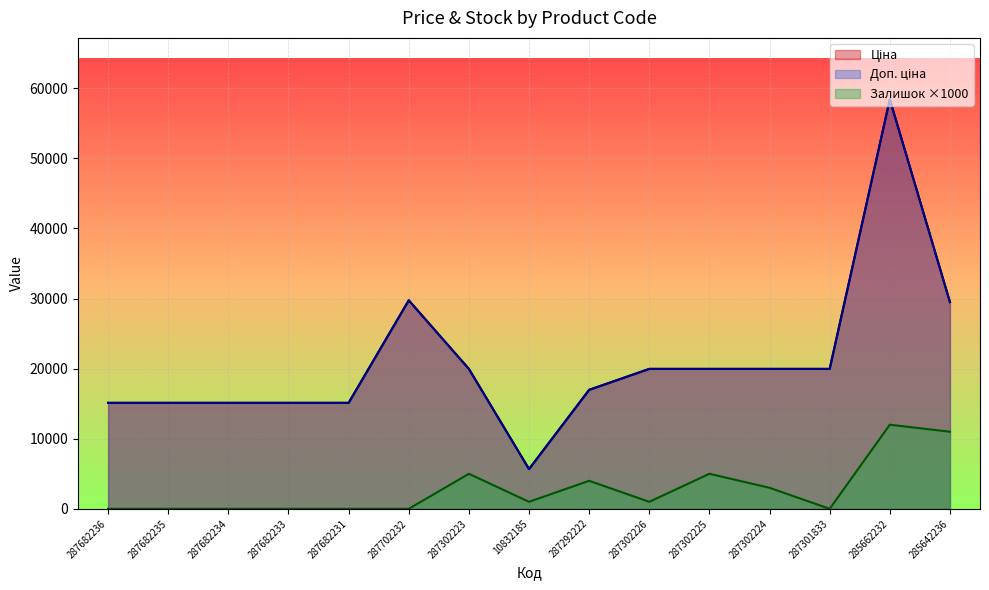

True or false: Залишок and Ціна cross at least once.

False